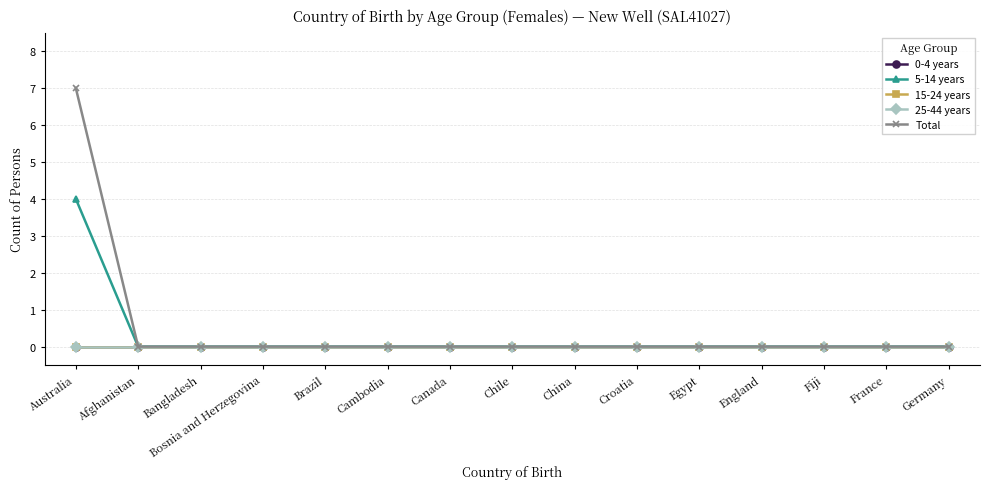

Reading left to right, transcribe all the data shown in this chart.

0-4 years: 0	0	0	0	0	0	0	0	0	0	0	0	0	0	0
5-14 years: 4	0	0	0	0	0	0	0	0	0	0	0	0	0	0
15-24 years: 0	0	0	0	0	0	0	0	0	0	0	0	0	0	0
25-44 years: 0	0	0	0	0	0	0	0	0	0	0	0	0	0	0
Total: 7	0	0	0	0	0	0	0	0	0	0	0	0	0	0